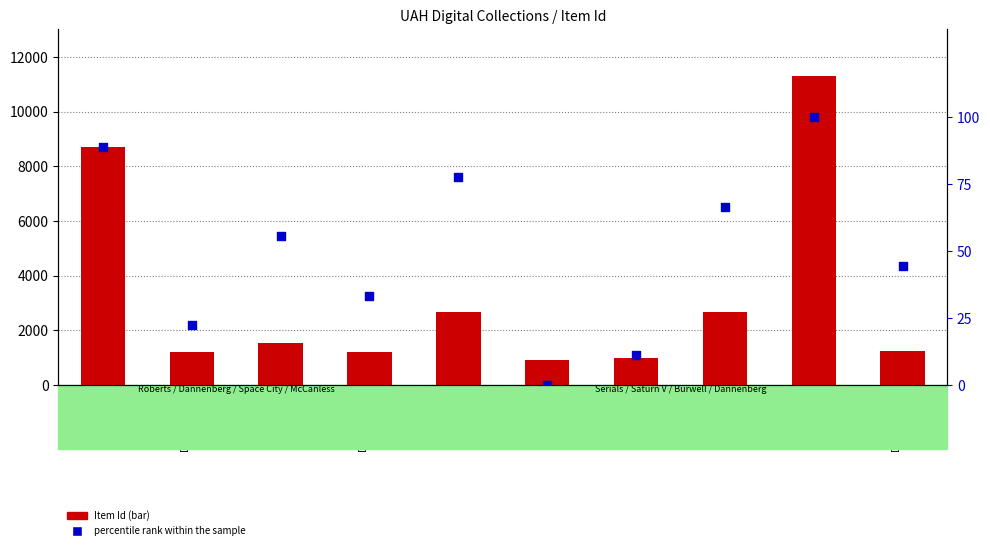

Which series reaches the maximum Y coordinate?

Item Id